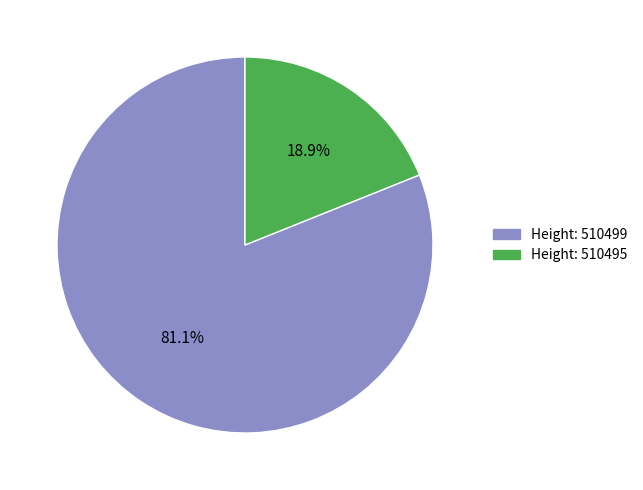

How many segments does this pie chart have?

2